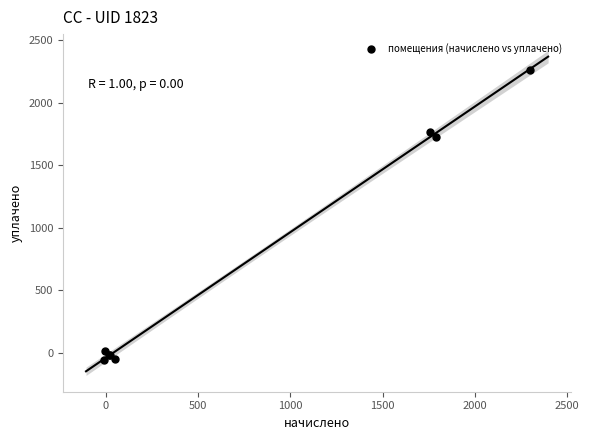

What Y value in the scatter plot is closest to 1102?

1728.0